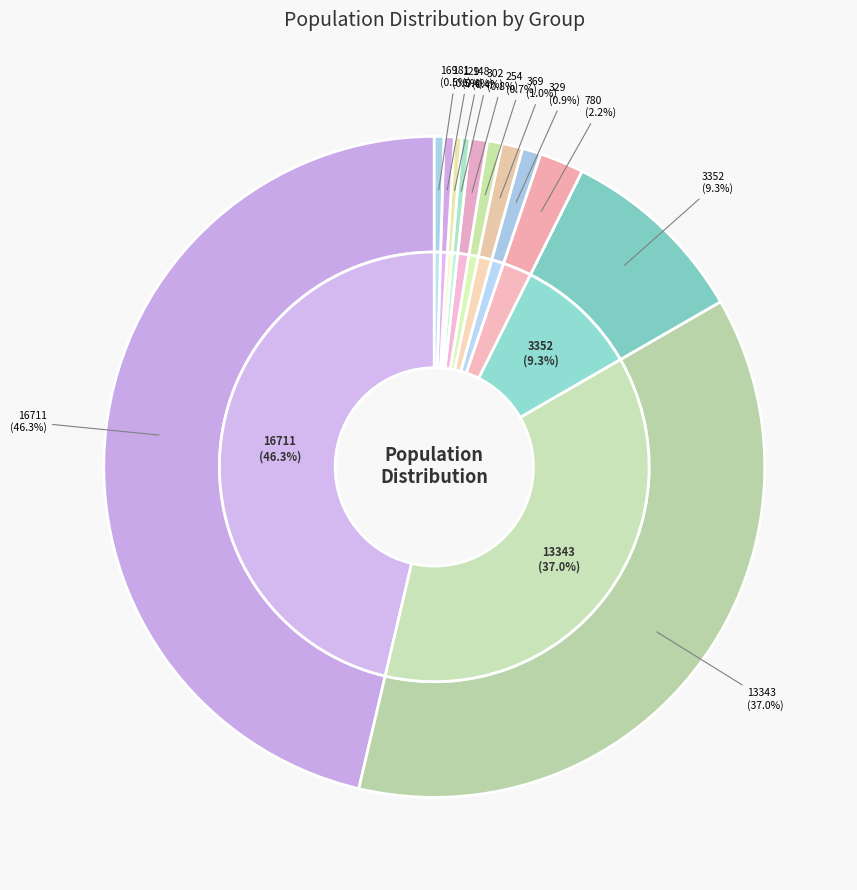

Does any single category account for the majority?

No